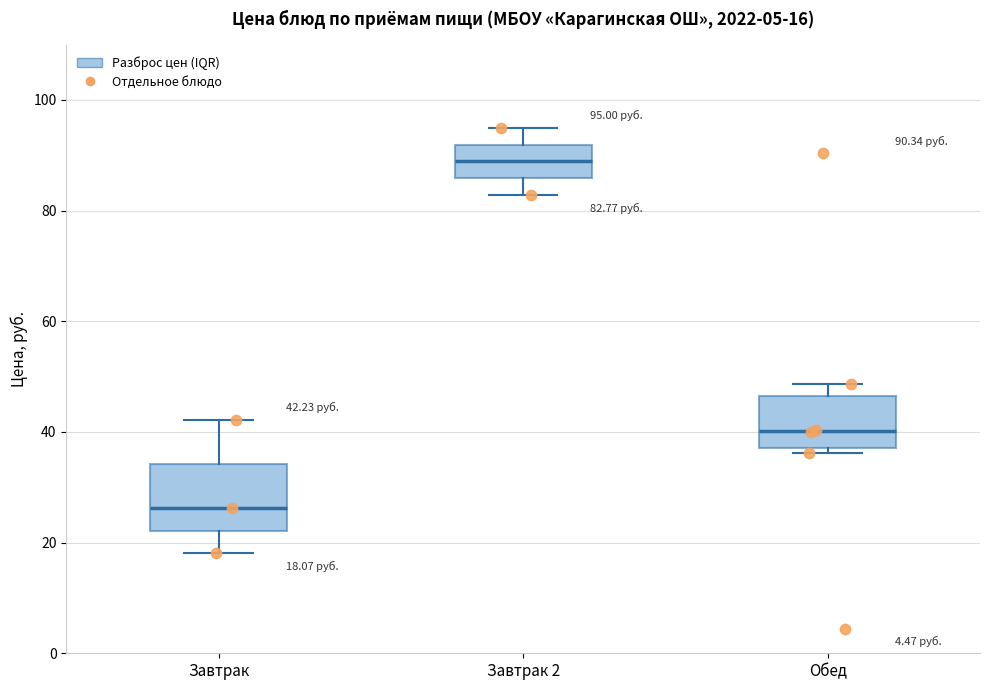

Comparing the boxes themselves (not the whiskers), which one is the tallest?

Завтрак